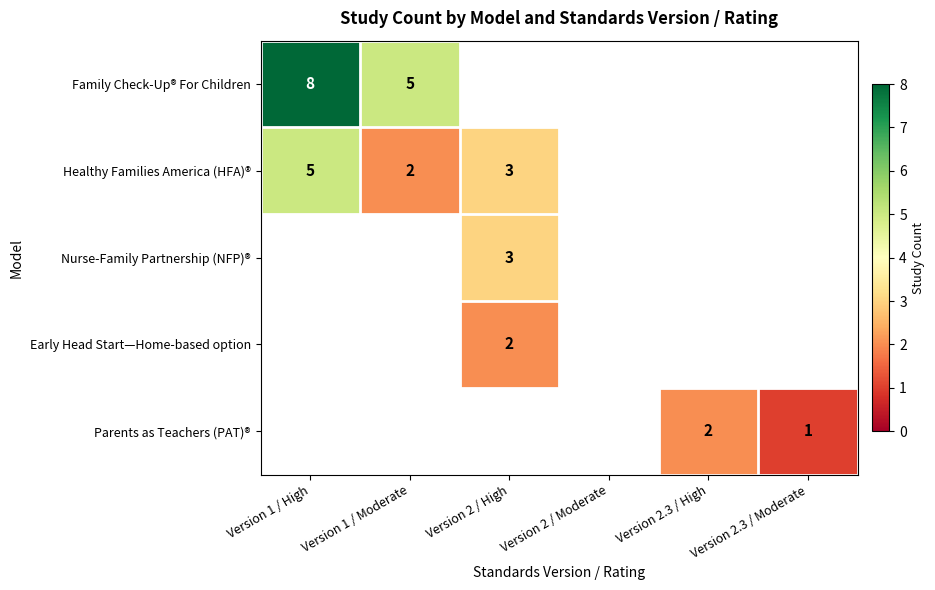

The Parents as Teachers (PAT)® series shows 1 at Version 2.3 / High. True or false?

False